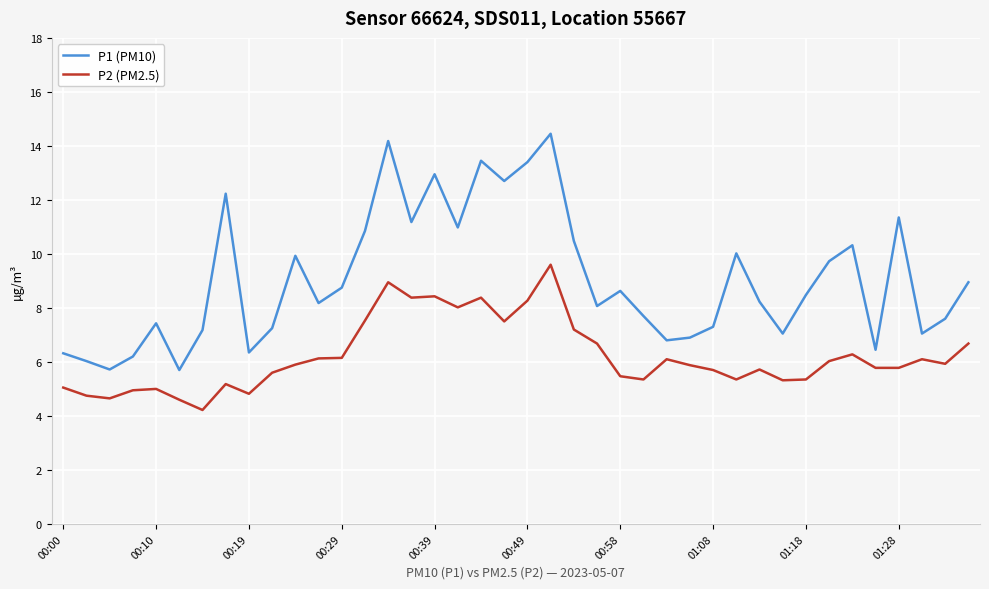

Which series has the largest range (max minus min)?

P1 (PM10)